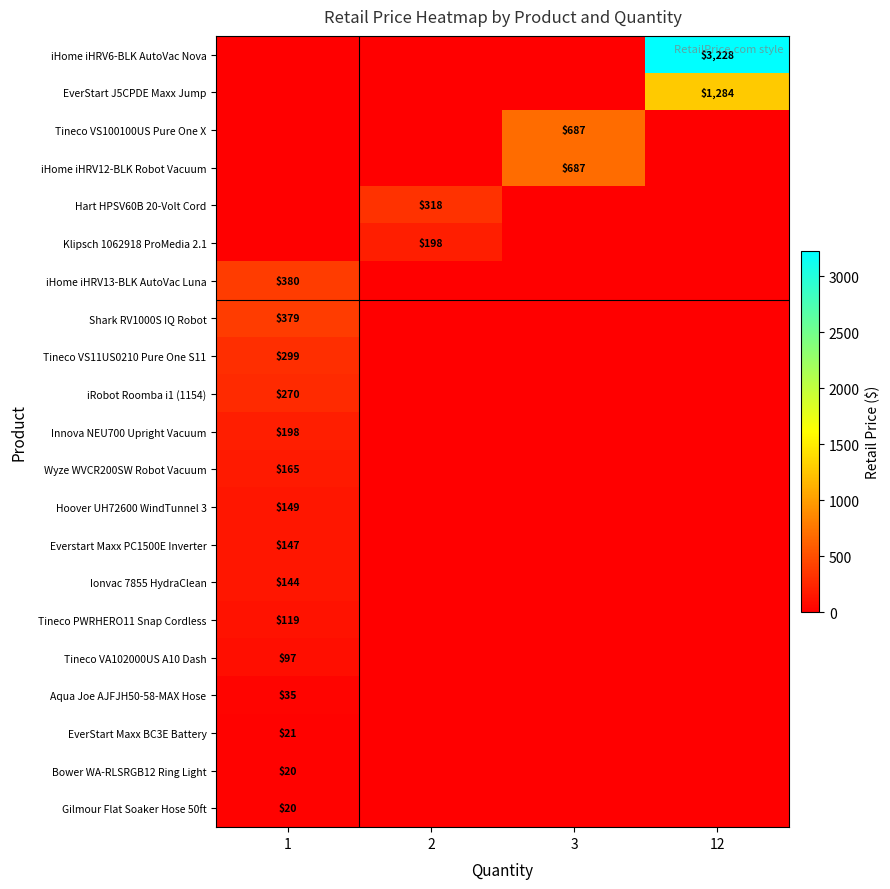

Rank the series by their maximum value, from lowest to highest.

Gilmour Flat Soaker Hose 50ft, Bower WA-RLSRGB12 Ring Light, EverStart Maxx BC3E Battery, Aqua Joe AJFJH50-58-MAX Hose, Tineco VA102000US A10 Dash, Tineco PWRHERO11 Snap Cordless, Ionvac 7855 HydraClean, Everstart Maxx PC1500E Inverter, Hoover UH72600 WindTunnel 3, Wyze WVCR200SW Robot Vacuum, Klipsch 1062918 ProMedia 2.1, Innova NEU700 Upright Vacuum, iRobot Roomba i1 (1154), Tineco VS11US0210 Pure One S11, Hart HPSV60B 20-Volt Cord, Shark RV1000S IQ Robot, iHome iHRV13-BLK AutoVac Luna, Tineco VS100100US Pure One X, iHome iHRV12-BLK Robot Vacuum, EverStart J5CPDE Maxx Jump, iHome iHRV6-BLK AutoVac Nova